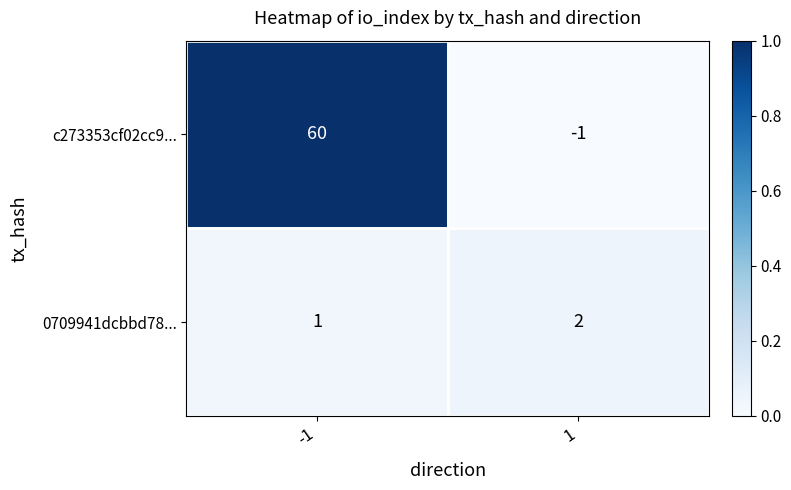

Which series has the largest range (max minus min)?

c273353cf02cc9...